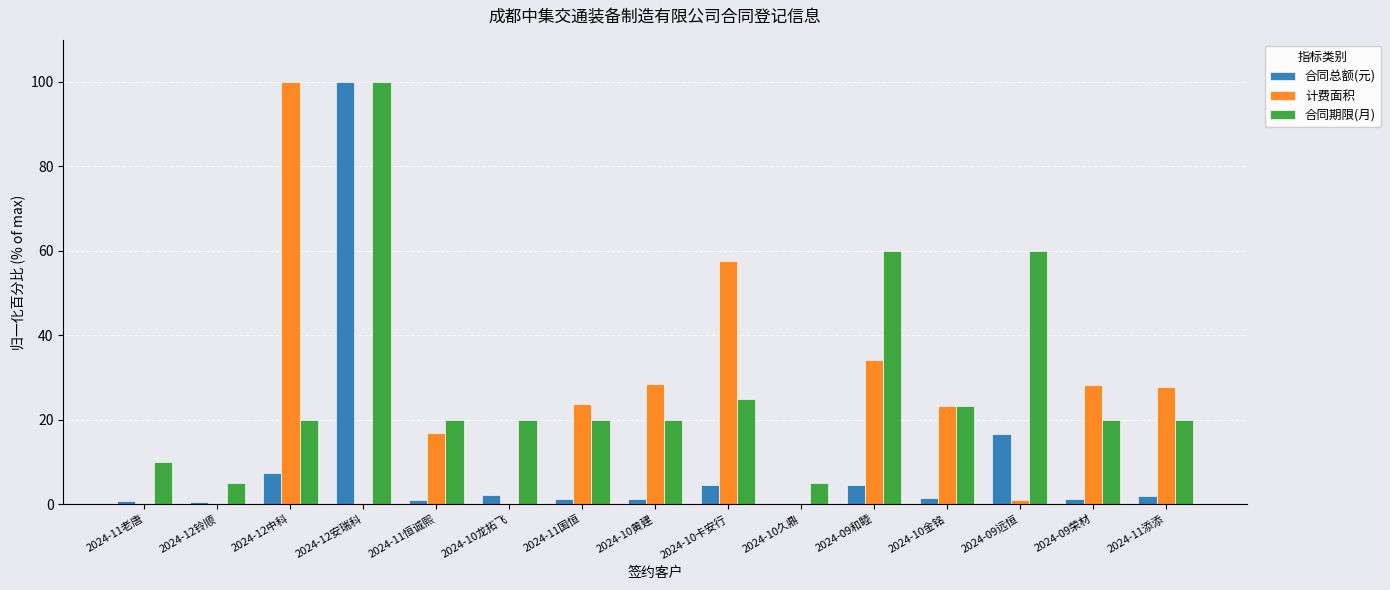

Which series has the largest total across all categories?

合同期限(月)